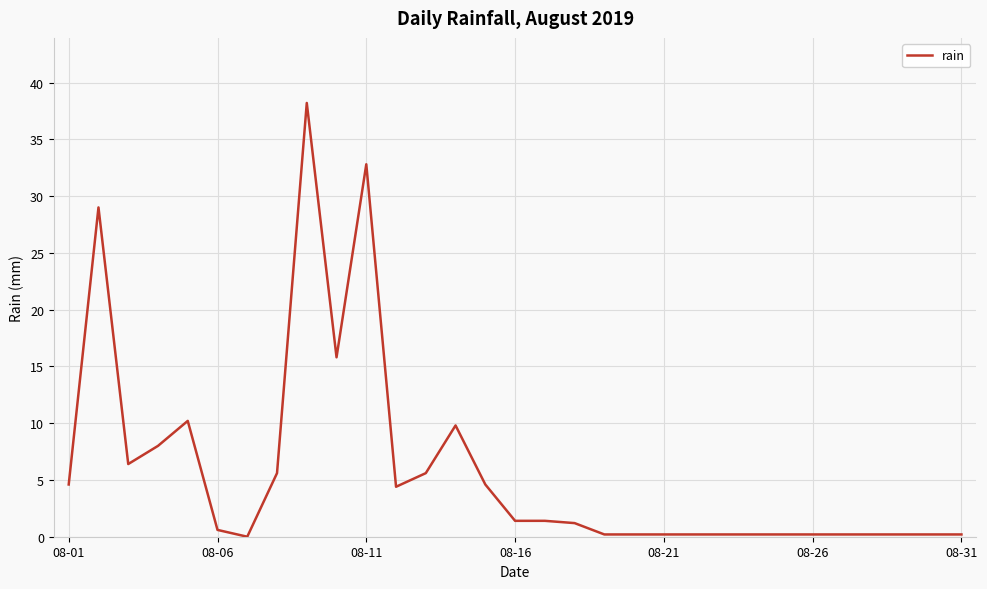

What is the maximum value shown in the chart?

38.2